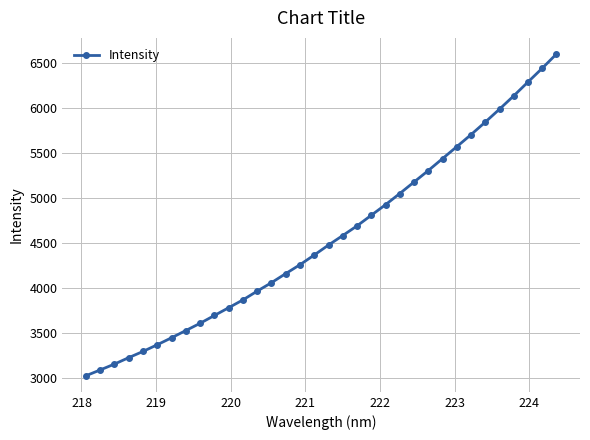

What is the average value?

4554.8